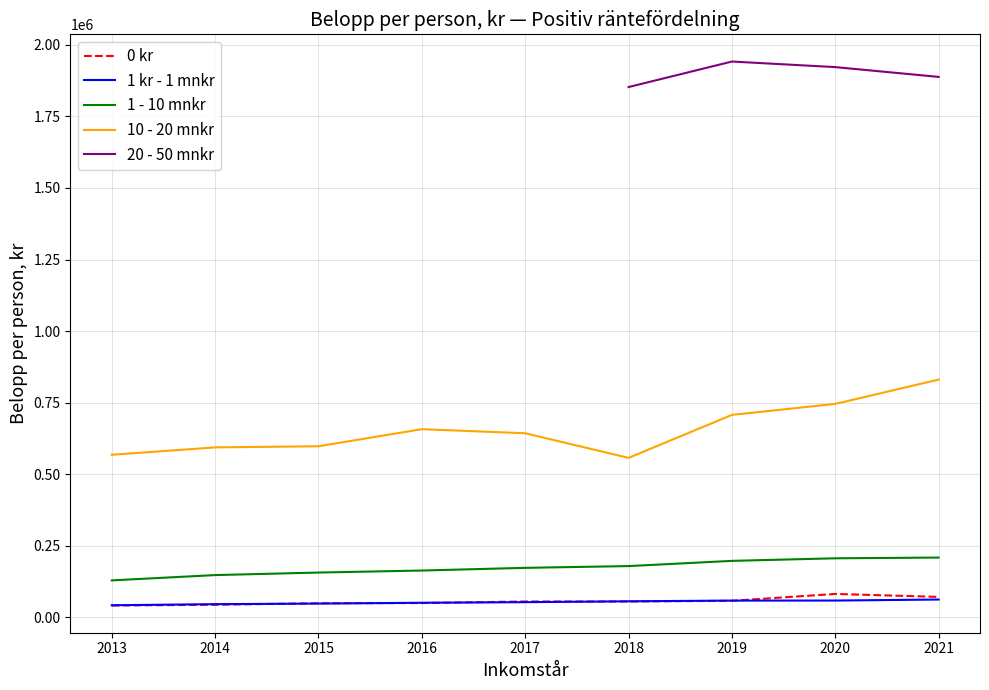

True or false: 1 kr - 1 mnkr has a value of 46183.5 at 2014.

True